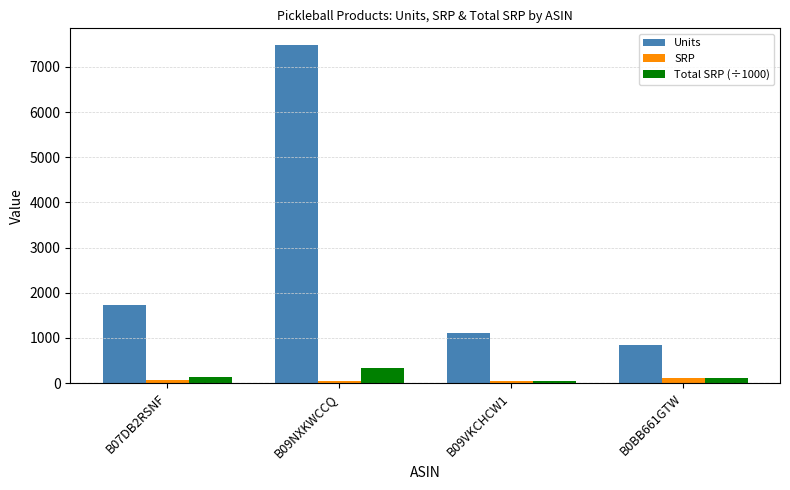

At which label is Units closest to 4166?

B07DB2RSNF